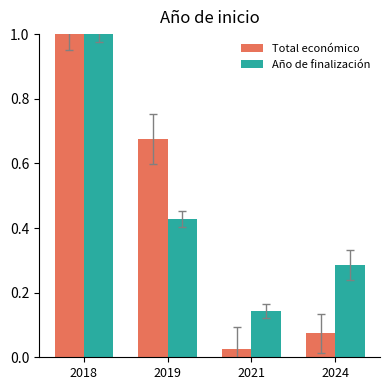

Is it true that Año de finalización equals 1.6 at 2018?

False